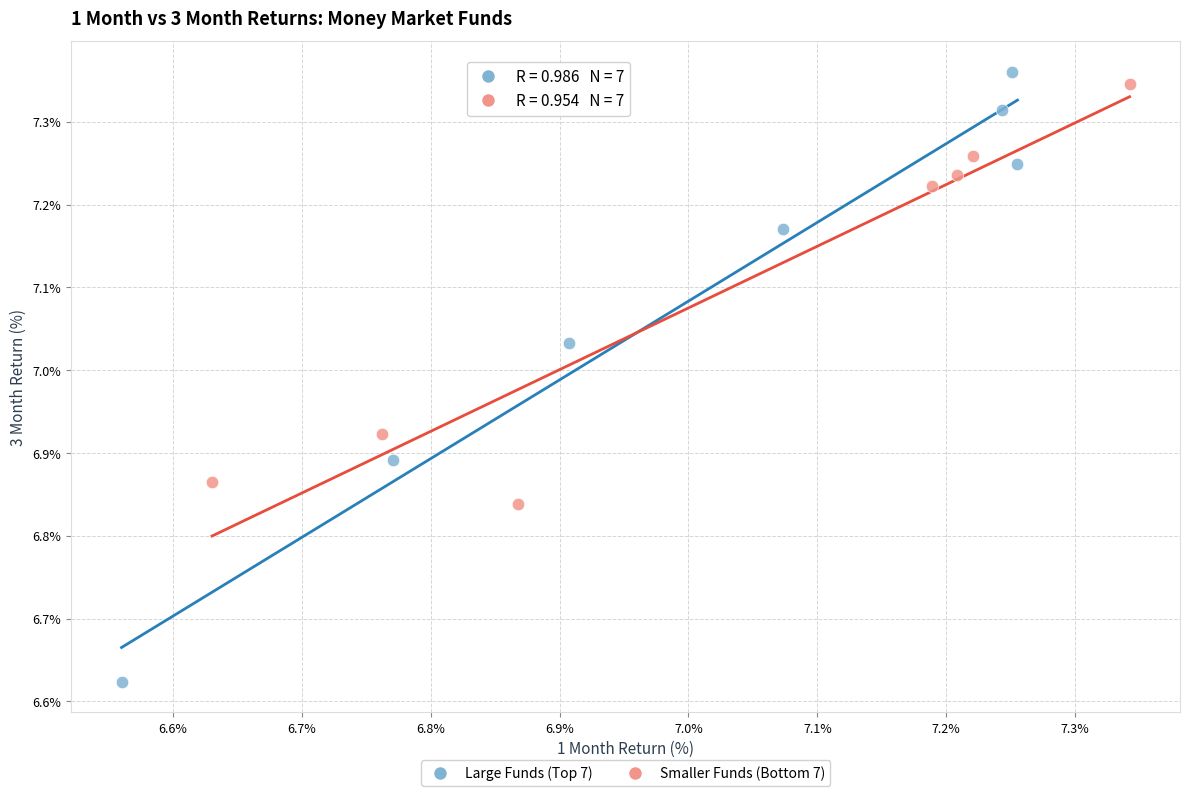

Which series reaches the minimum Y coordinate?

Large Funds (Top 7)